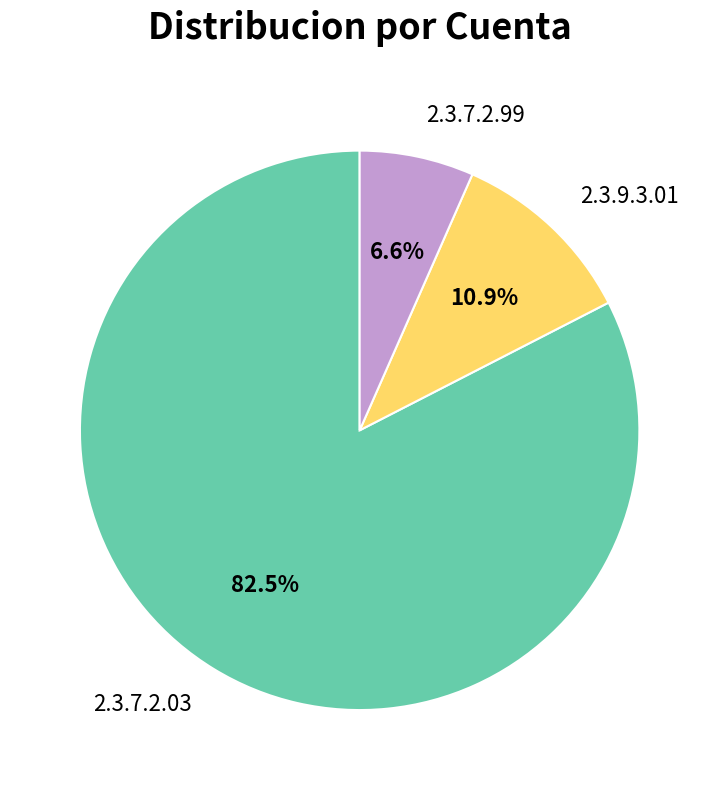

Rank the categories by value from lowest to highest.

2.3.7.2.99, 2.3.9.3.01, 2.3.7.2.03